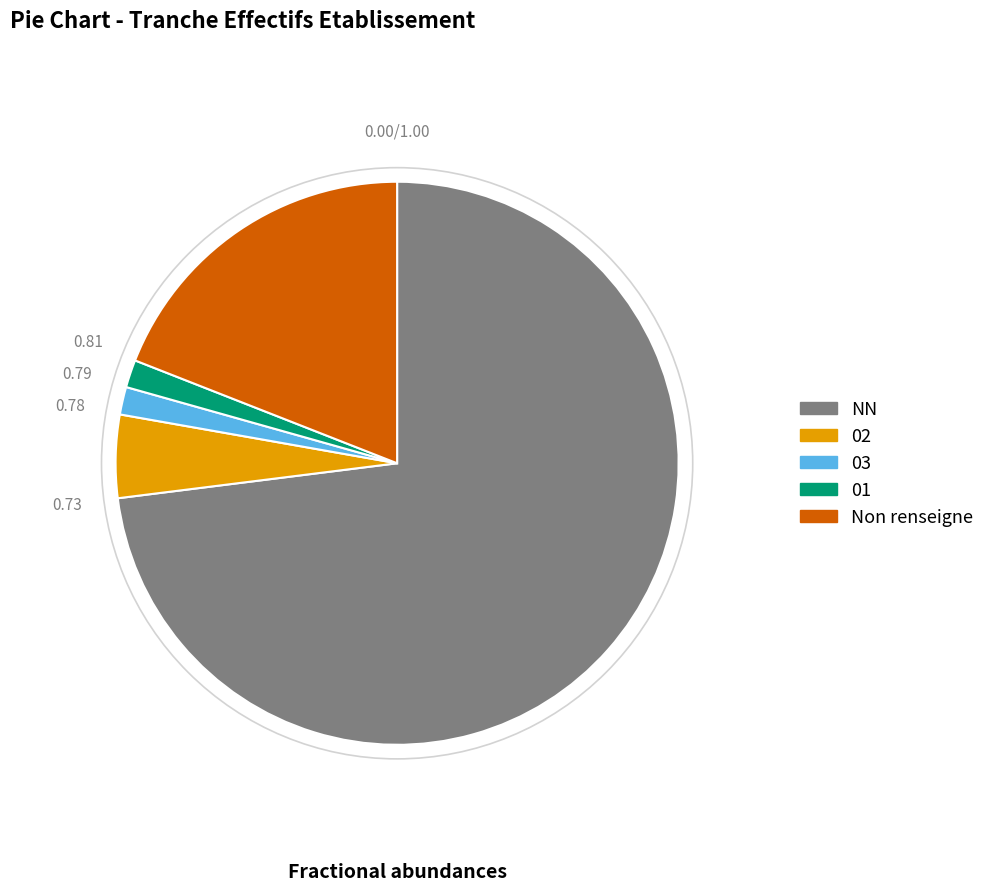

Is there any slice that represents more than half of the pie?

Yes